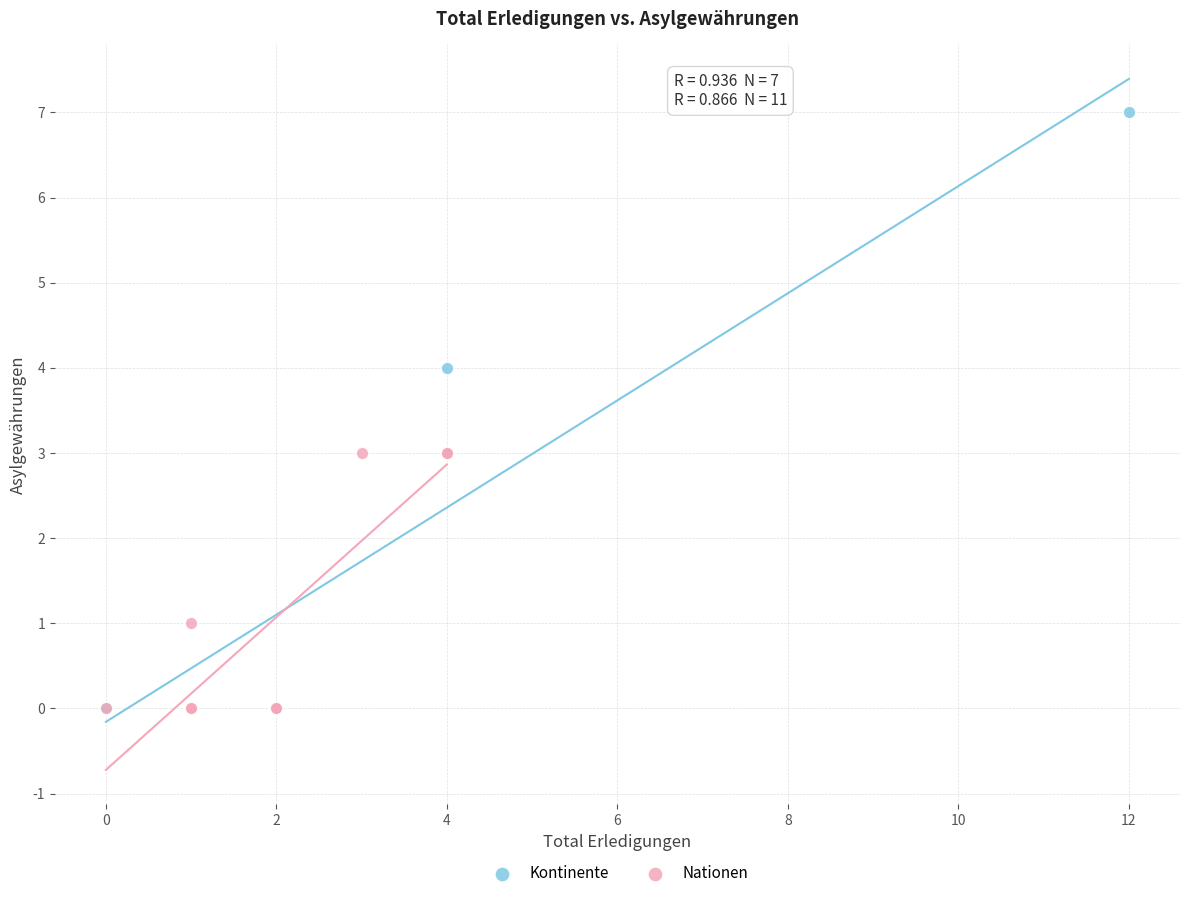

Which series has the largest Y range (max minus min)?

Kontinente